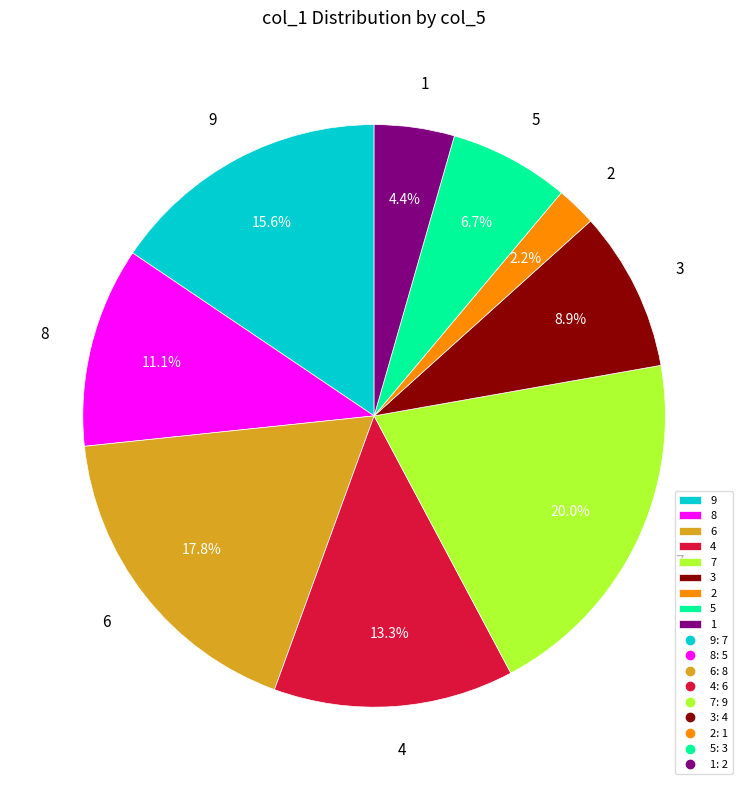

To the nearest percent, what portion does 9 represent?

16%